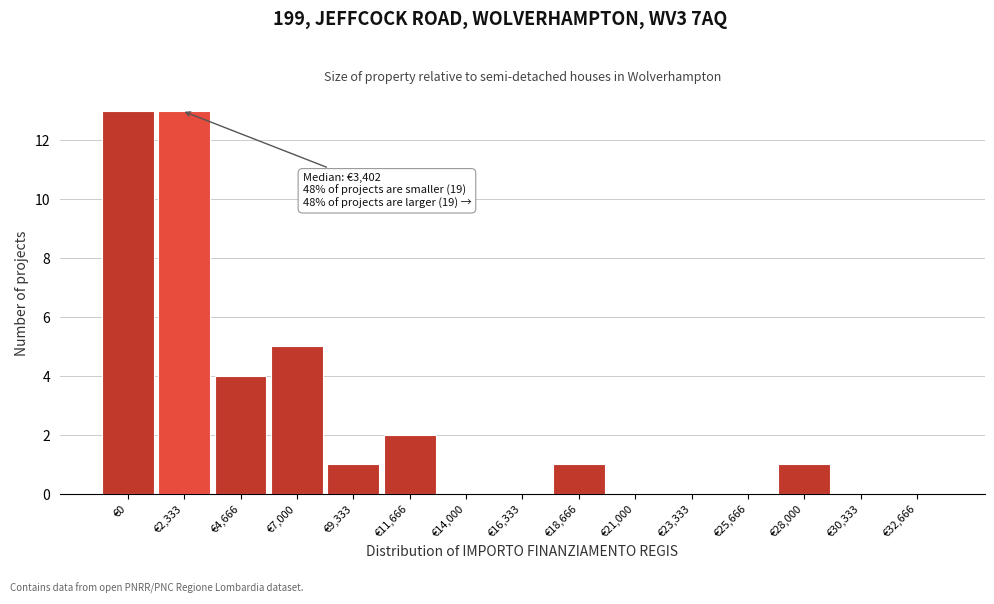

Reading left to right, extract all data points from this chart.

€0=13	€2,333=13	€4,666=4	€7,000=5	€9,333=1	€11,666=2	€14,000=0	€16,333=0	€18,666=1	€21,000=0	€23,333=0	€25,666=0	€28,000=1	€30,333=0	€32,666=0